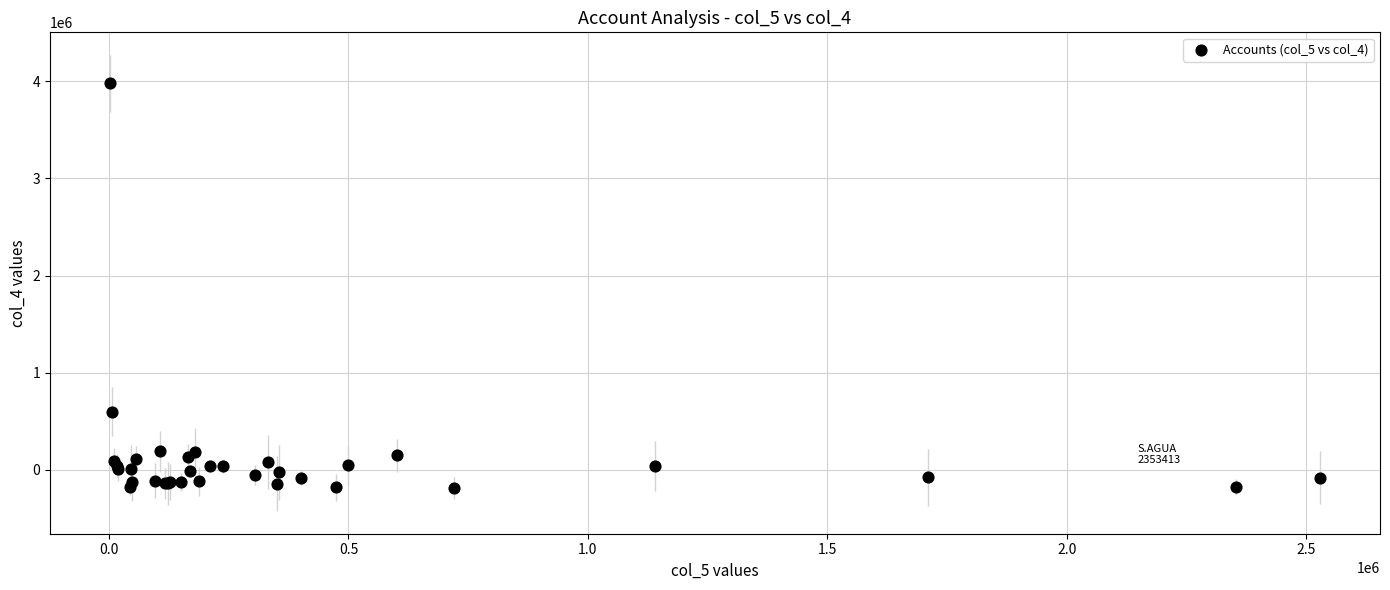

What Y value in the scatter plot is closest to 1893359?

595578.7